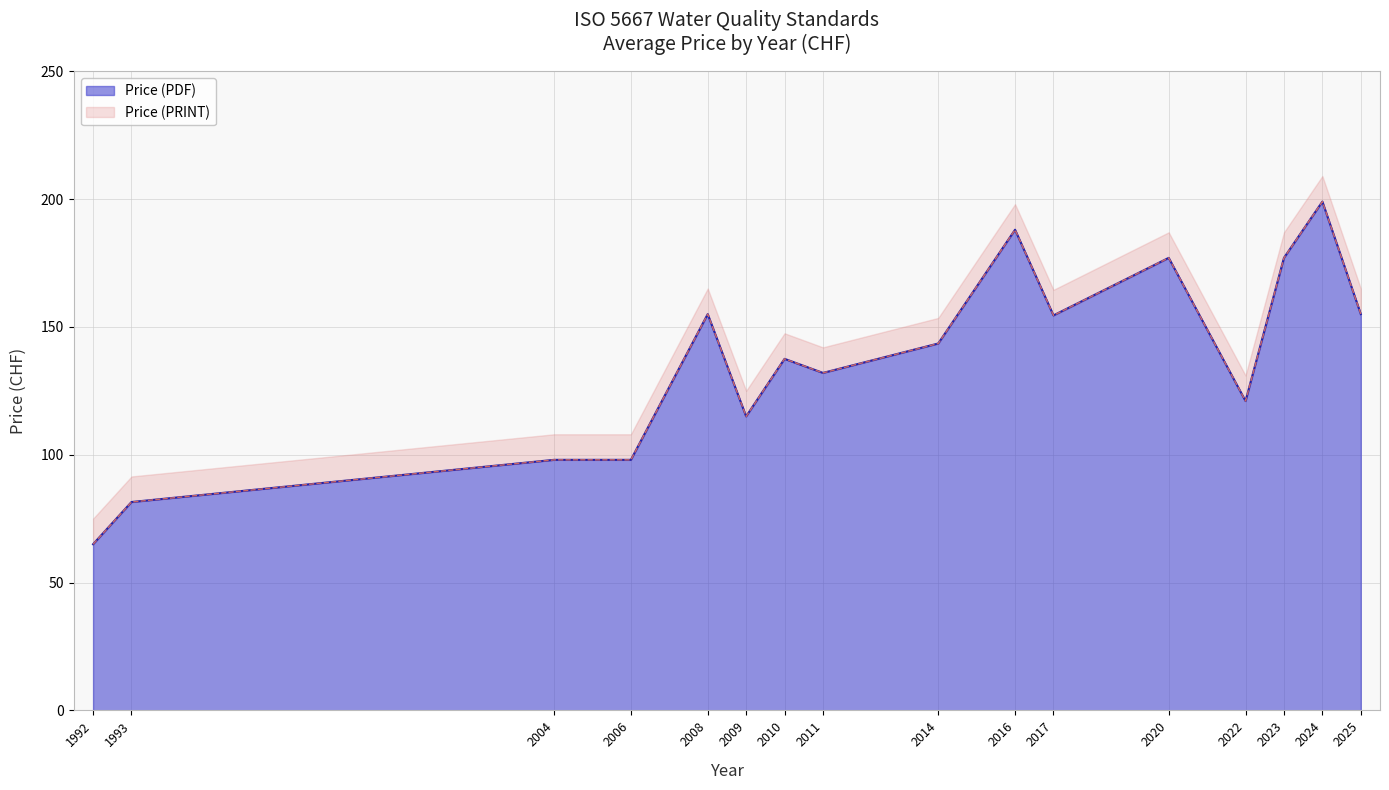

Which series has the largest total across all categories?

Price (PDF)